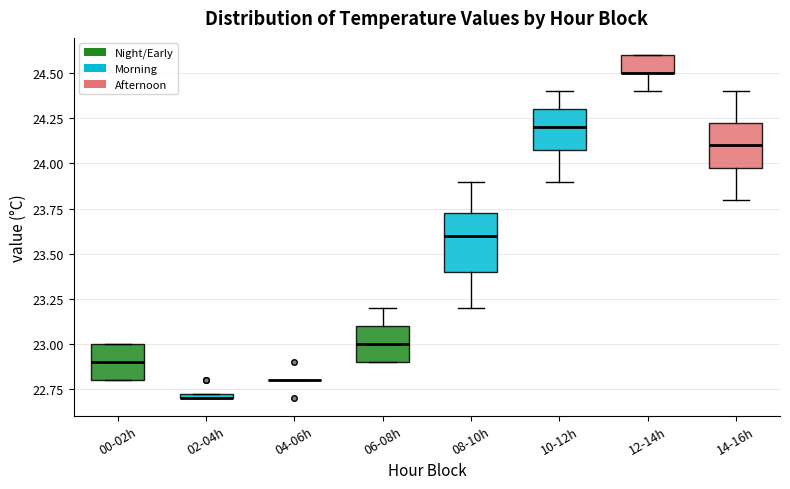

Comparing the boxes themselves (not the whiskers), which one is the tallest?

08-10h